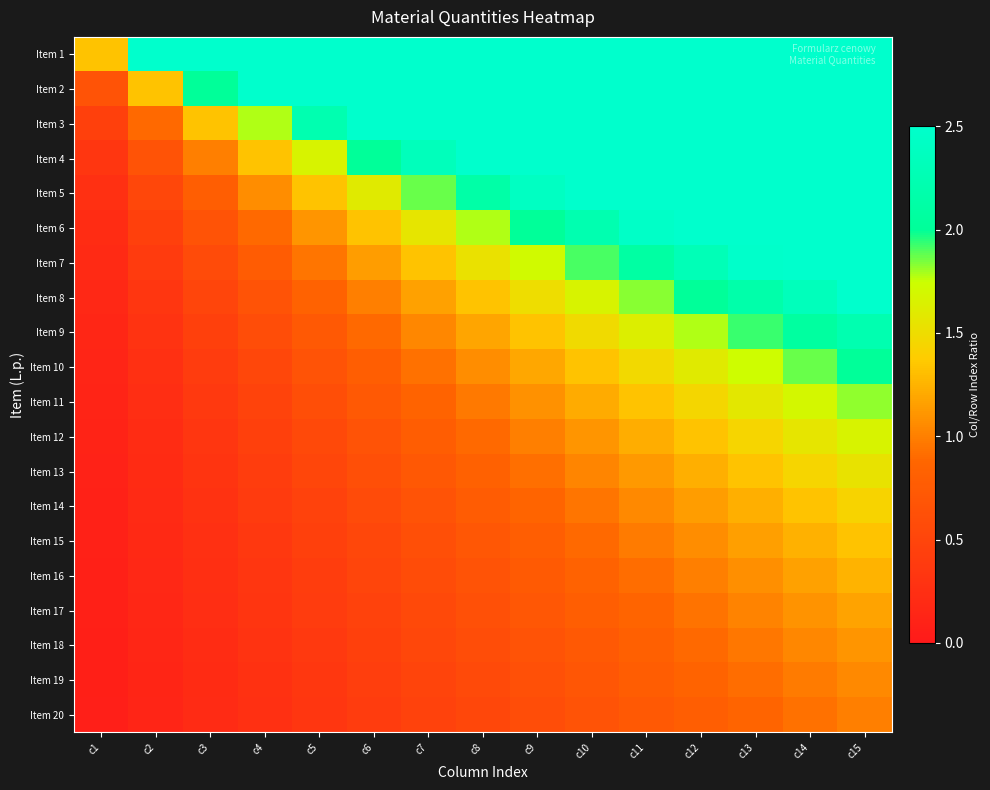

Which has a higher value, c13 or c2?

c13